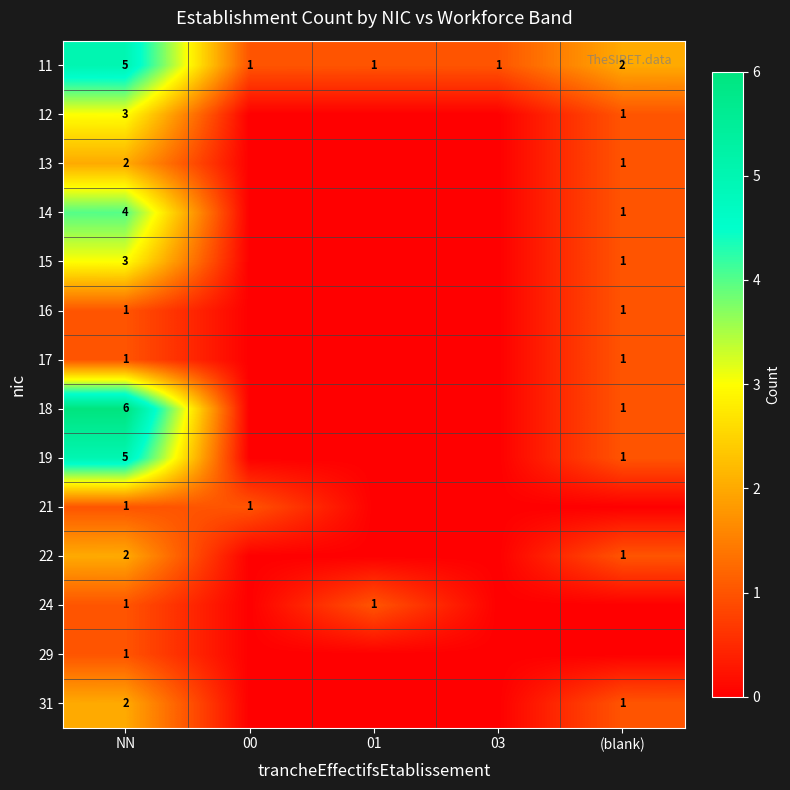

What is the spread (max minus min) of values at NN?

5